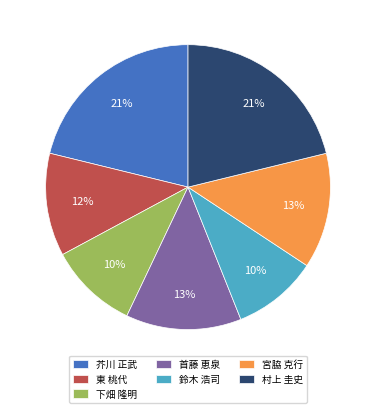

Which has a higher value, 鈴木 浩司 or 芥川 正武?

芥川 正武